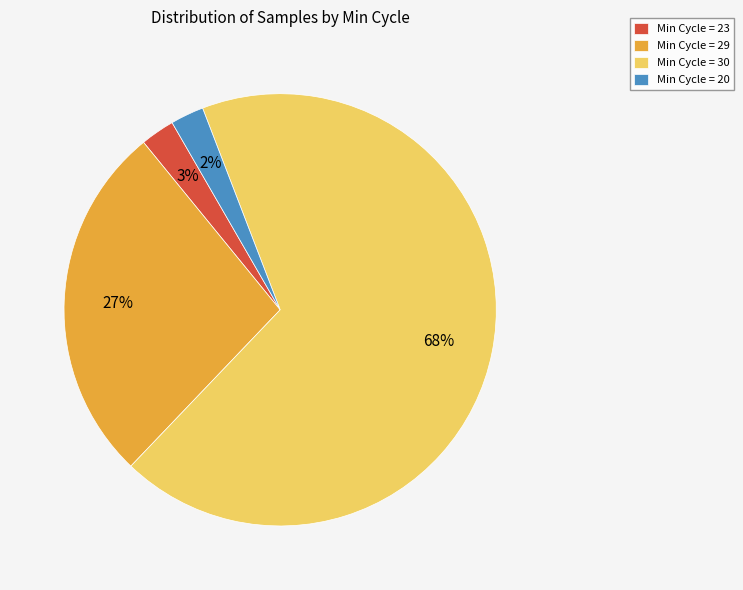

Is Min Cycle = 30 the majority of the pie?

Yes